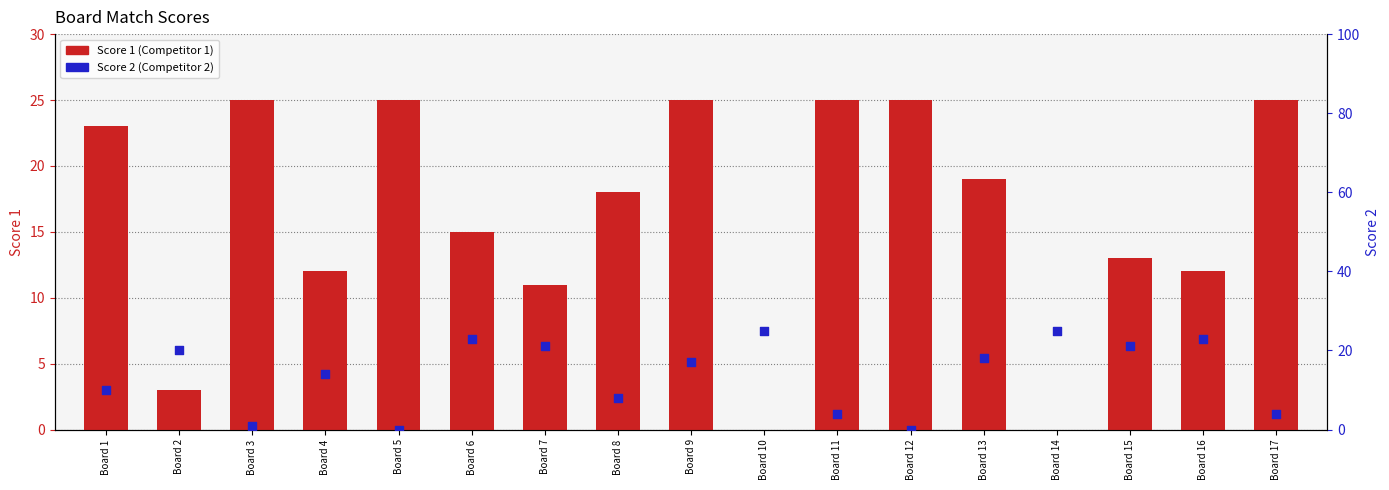

At how many categories does at least one series exceed 8?

17